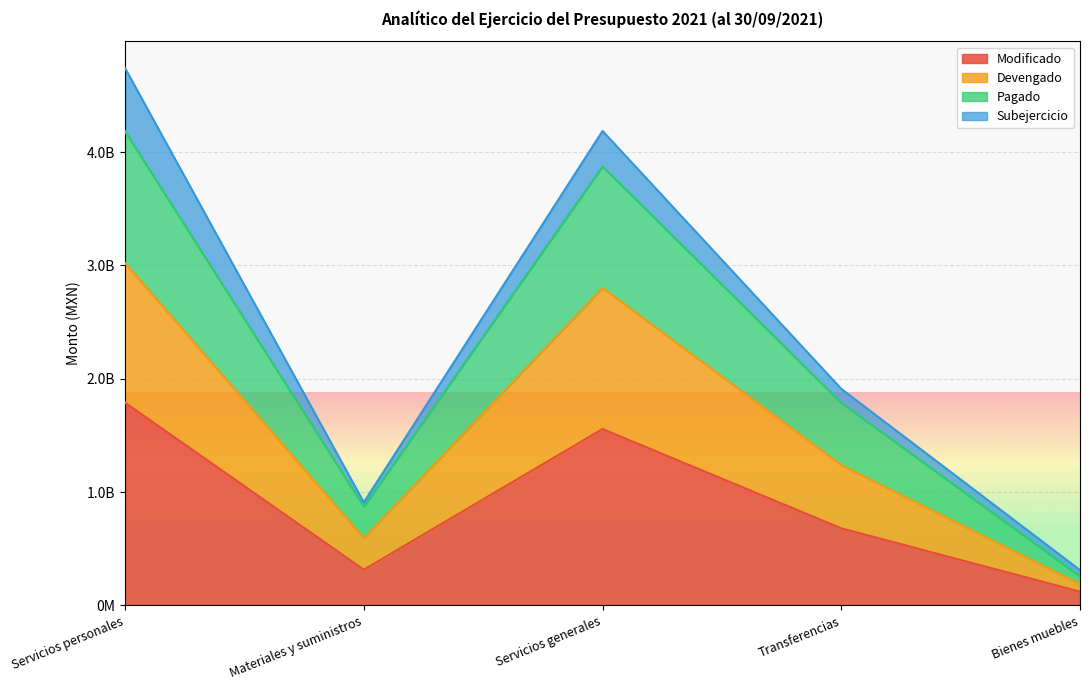

Does the chart display data point markers on the line(s)?

No